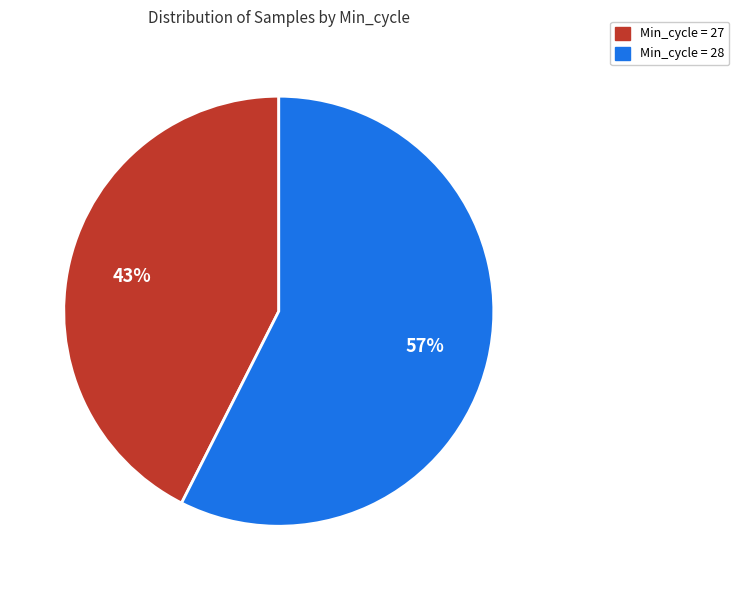

Is it true that Min_cycle = 27 is 1% of the pie?

False